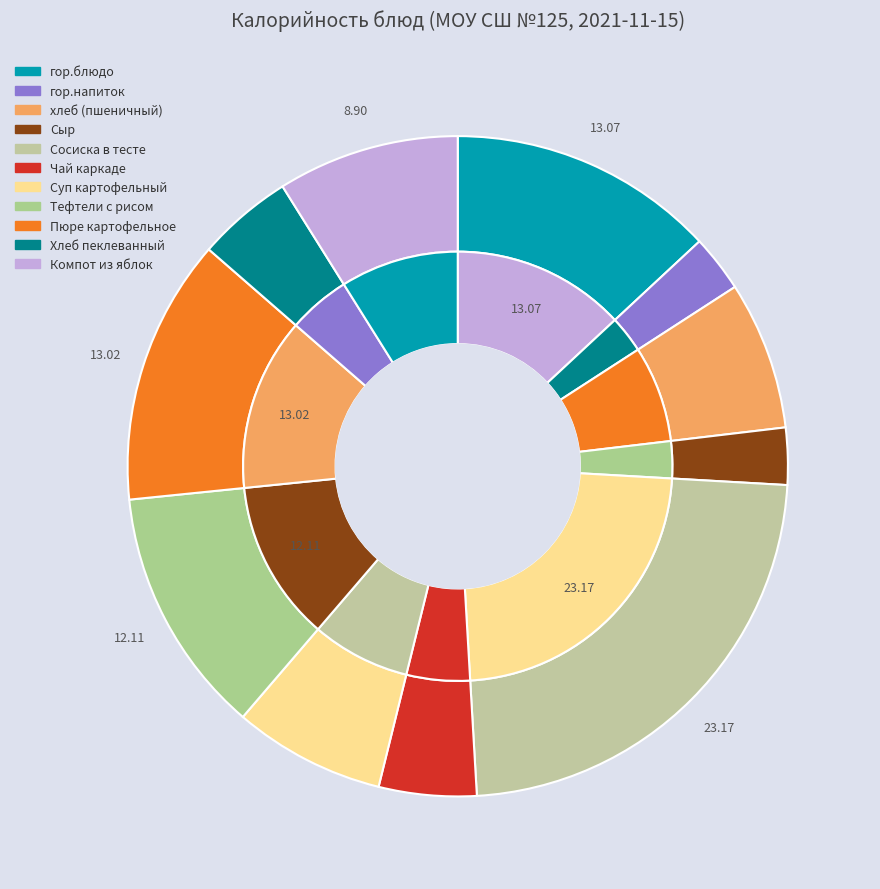

To the nearest percent, what is the difference between the Хлеб пеклеванный and Тефтели с рисом slice percentages?

7%